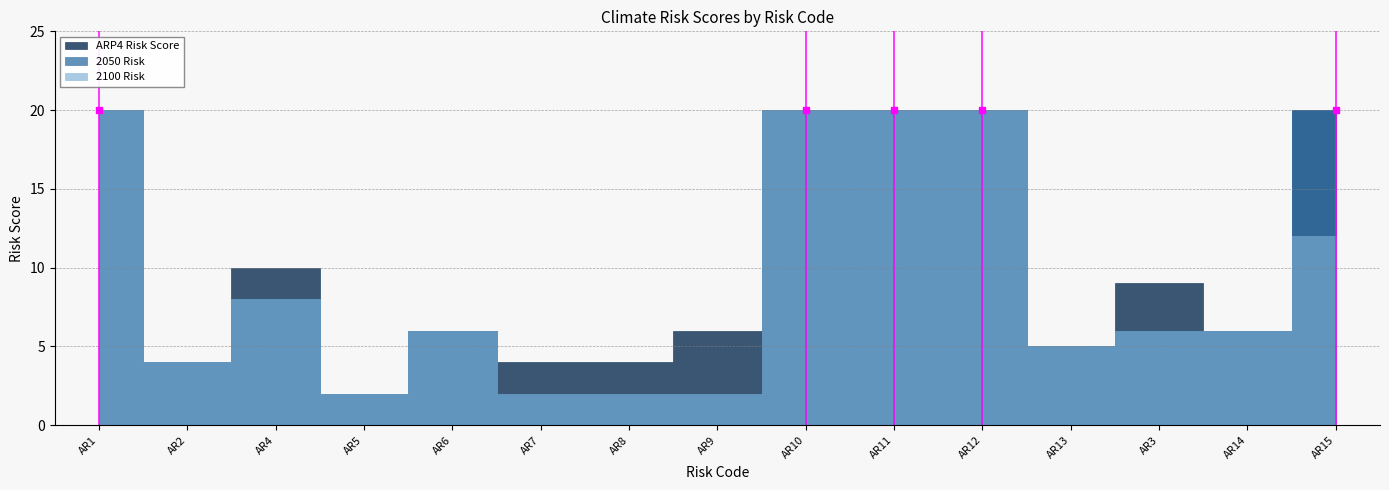

Which has a higher value, AR6 or AR4?

AR4